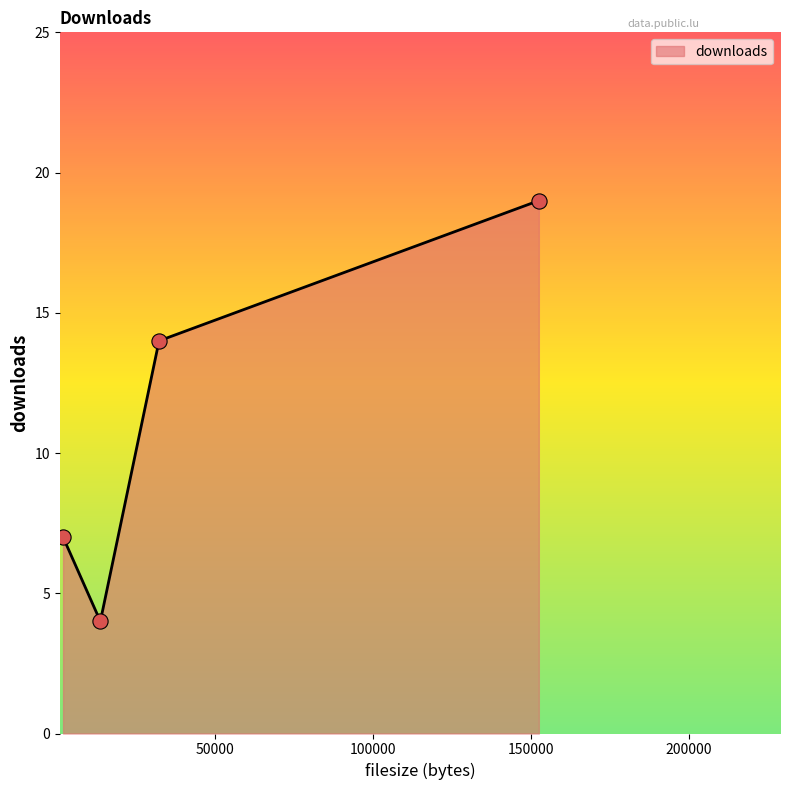

True or false: there are more than 1 points higher than both neighbors.

False